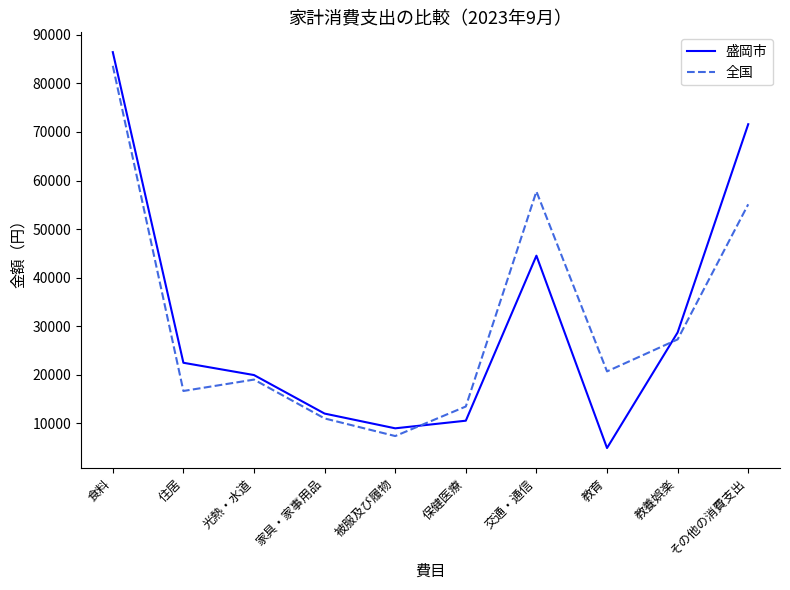

True or false: 全国 has more than 0 points higher than both neighbors.

True